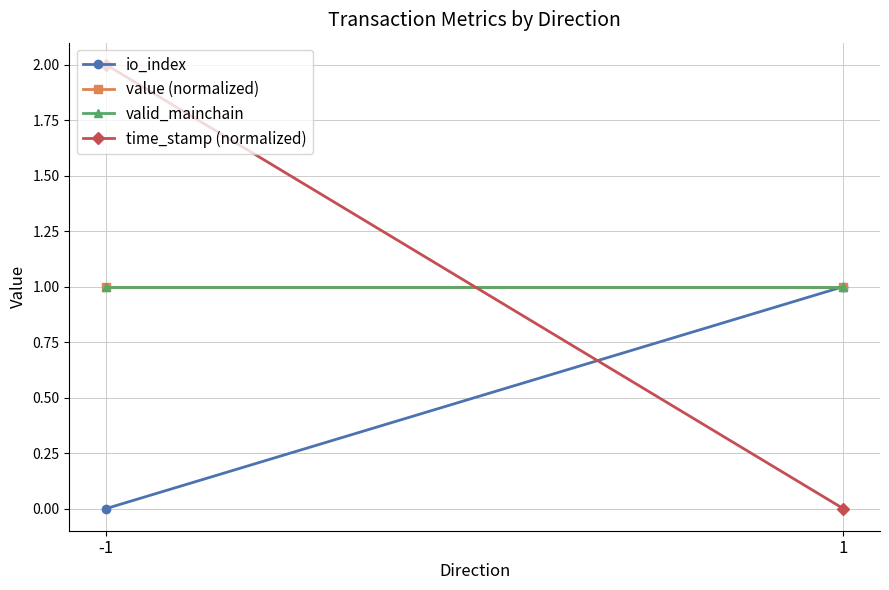

Reading left to right, what are all the values shown in this chart?

io_index: 0.0	1.0
value (normalized): 1.0	1.0
valid_mainchain: 1.0	1.0
time_stamp (normalized): 2.0	0.0